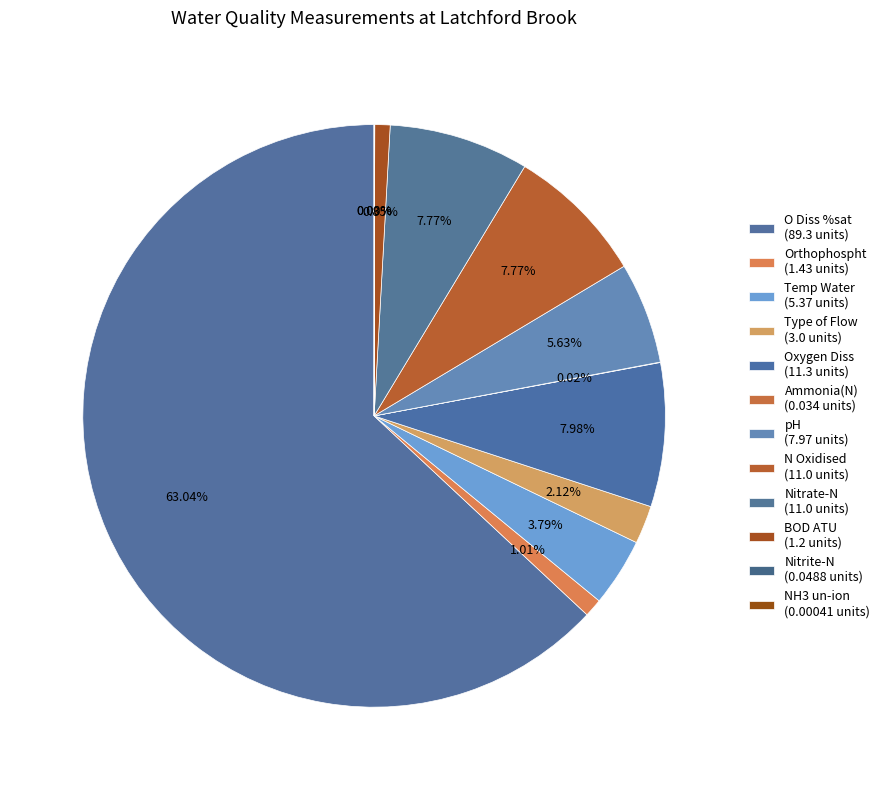

Is it true that N Oxidised is 21% of the pie?

False